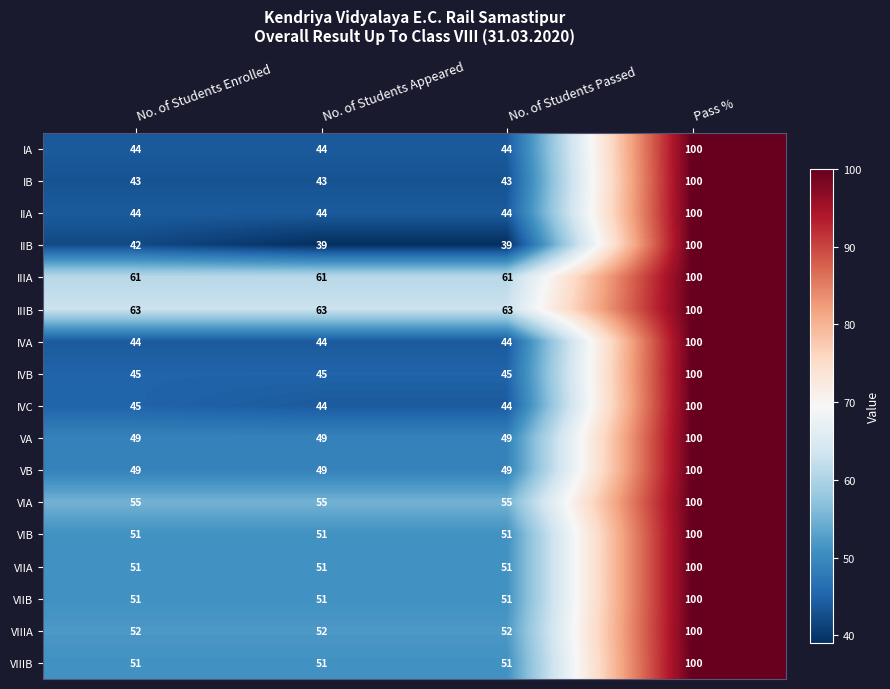

Between No. of Students Enrolled and Pass %, which series saw the biggest shift?

IIB